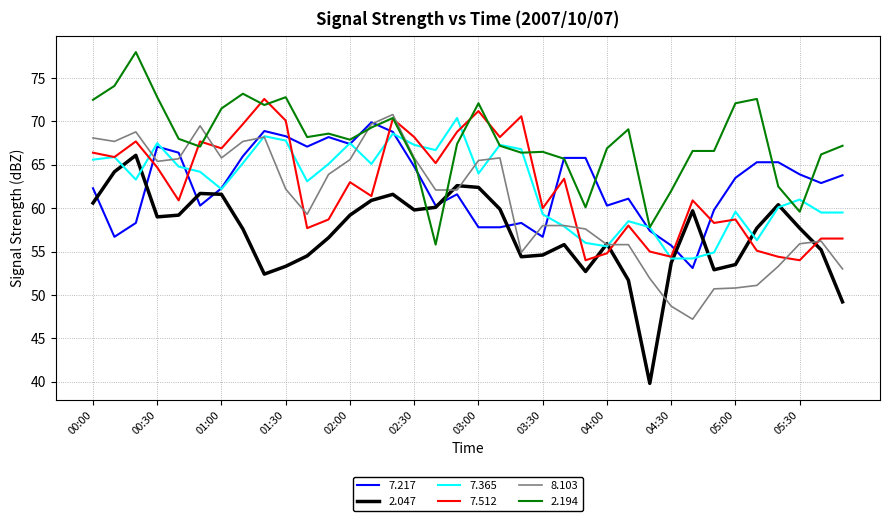

At how many categories does at least one series exceed 57?

36